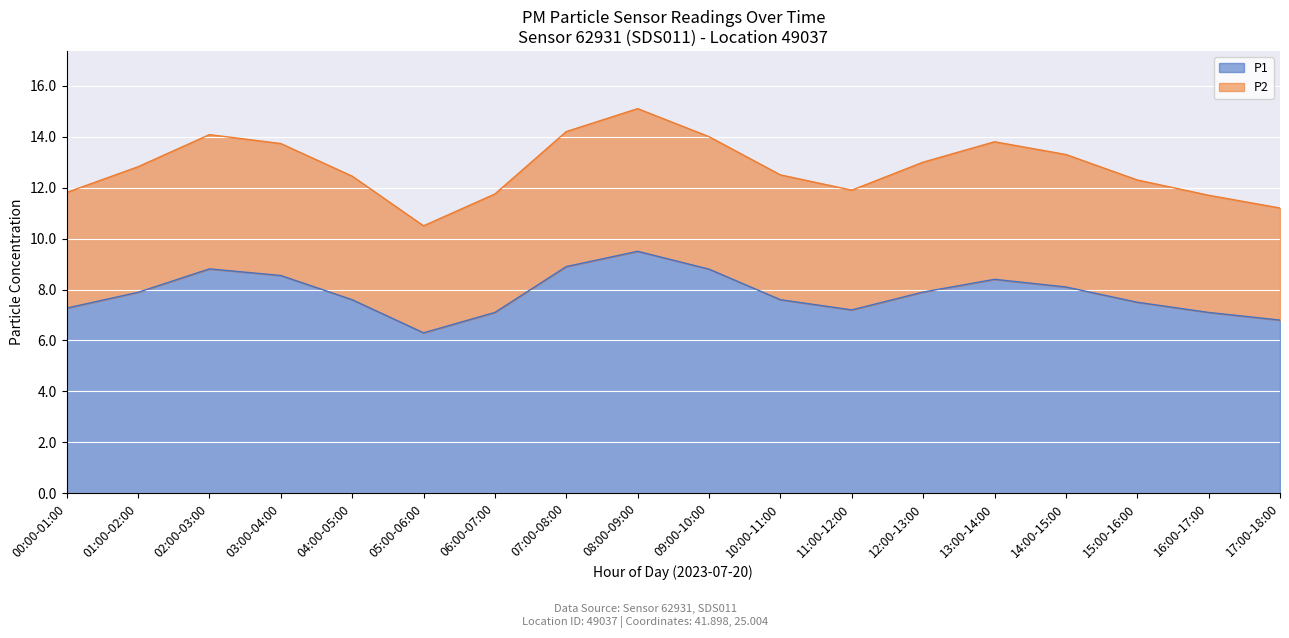

At which label does P2 first exceed 12?

01:00-02:00